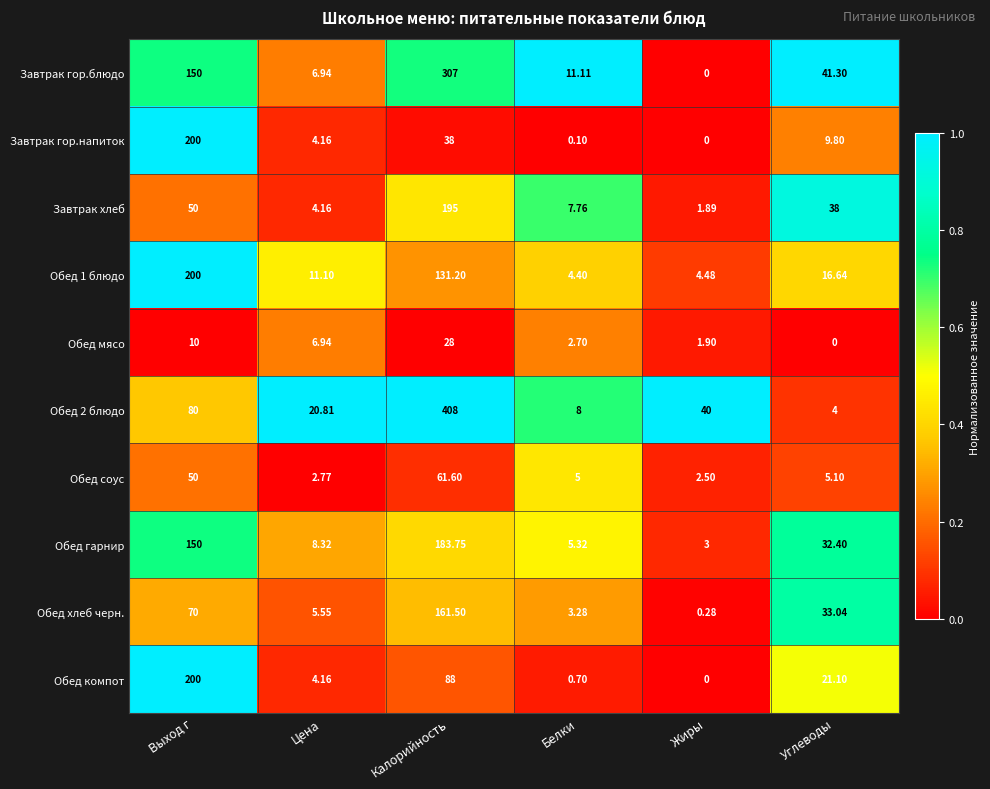

List the labels in order of Обед 1 блюдо value, largest first.

Выход г, Калорийность, Углеводы, Цена, Жиры, Белки